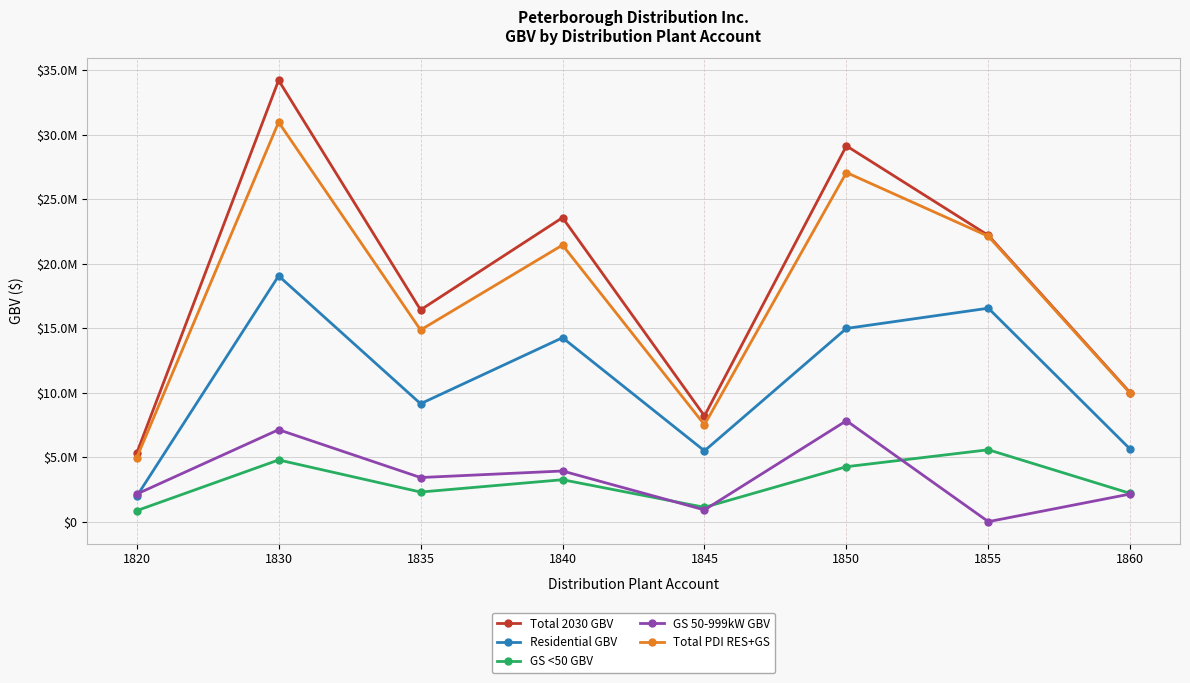

What is the total value across all series at 1840?

66422308.5